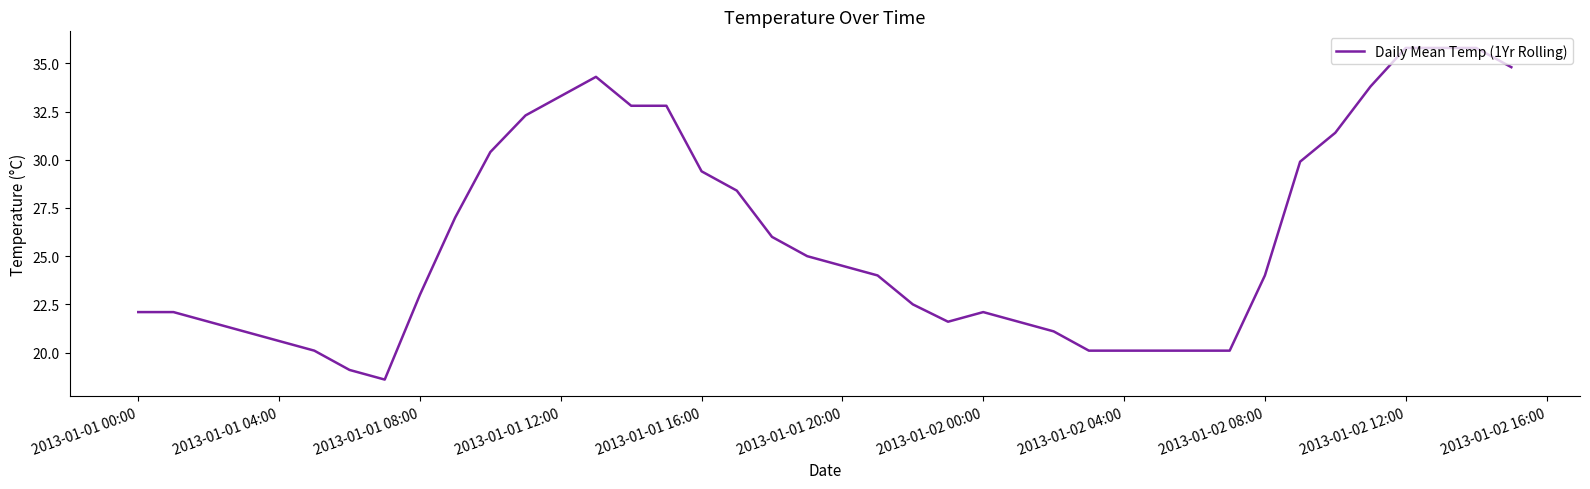

What is the maximum value shown in the chart?

35.8